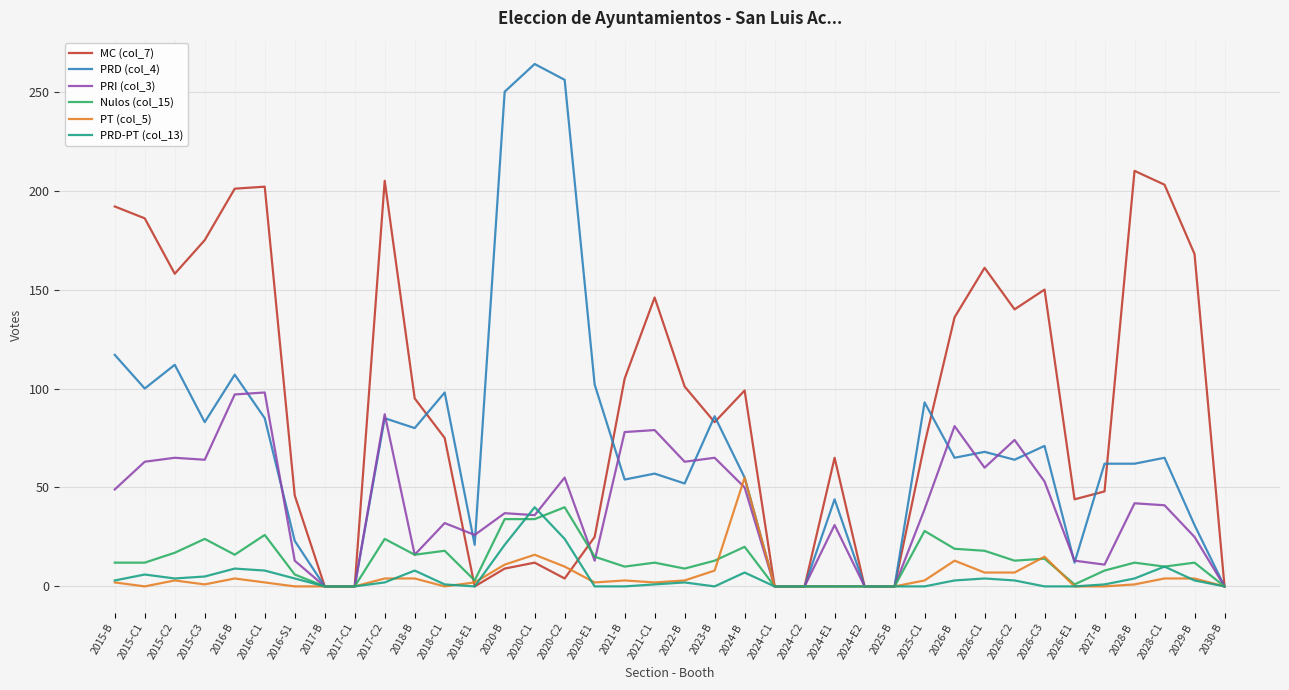

Which series has the widest spread of values?

PRD (col_4)